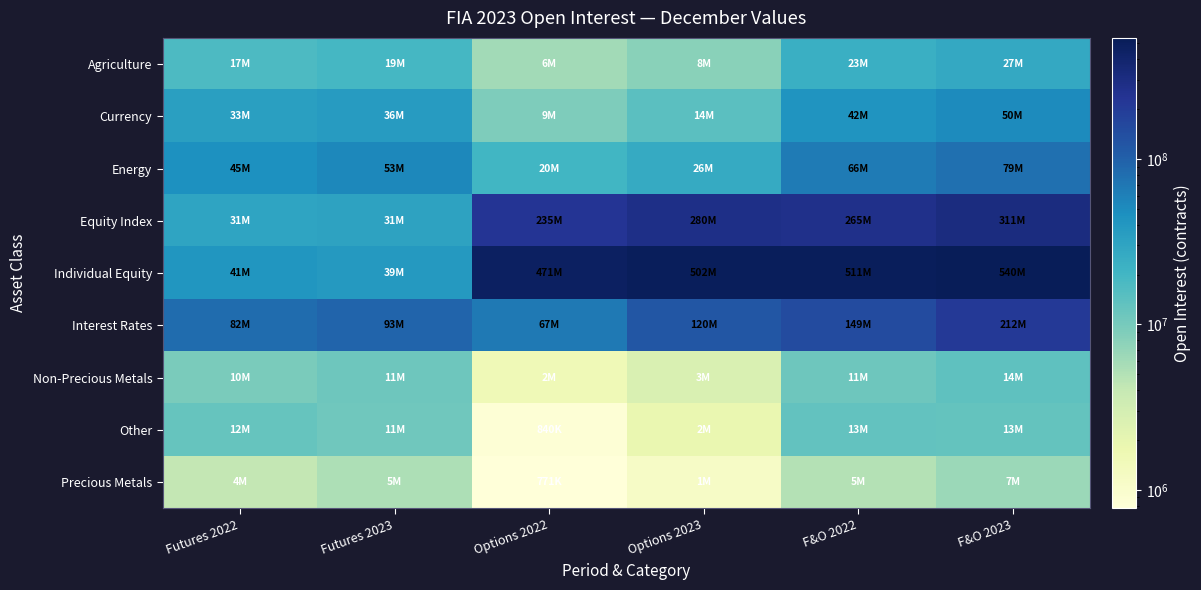

List the series in order of their peak value, highest first.

Individual Equity, Equity Index, Interest Rates, Energy, Currency, Agriculture, Non-Precious Metals, Other, Precious Metals